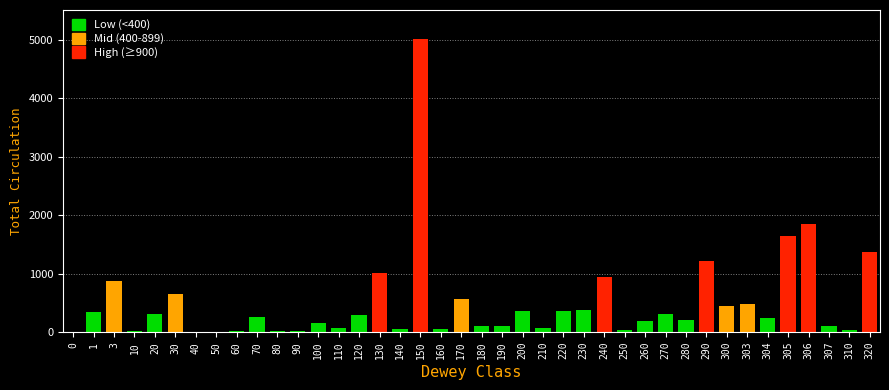

The chart shows a value of 788 at 170. True or false?

False